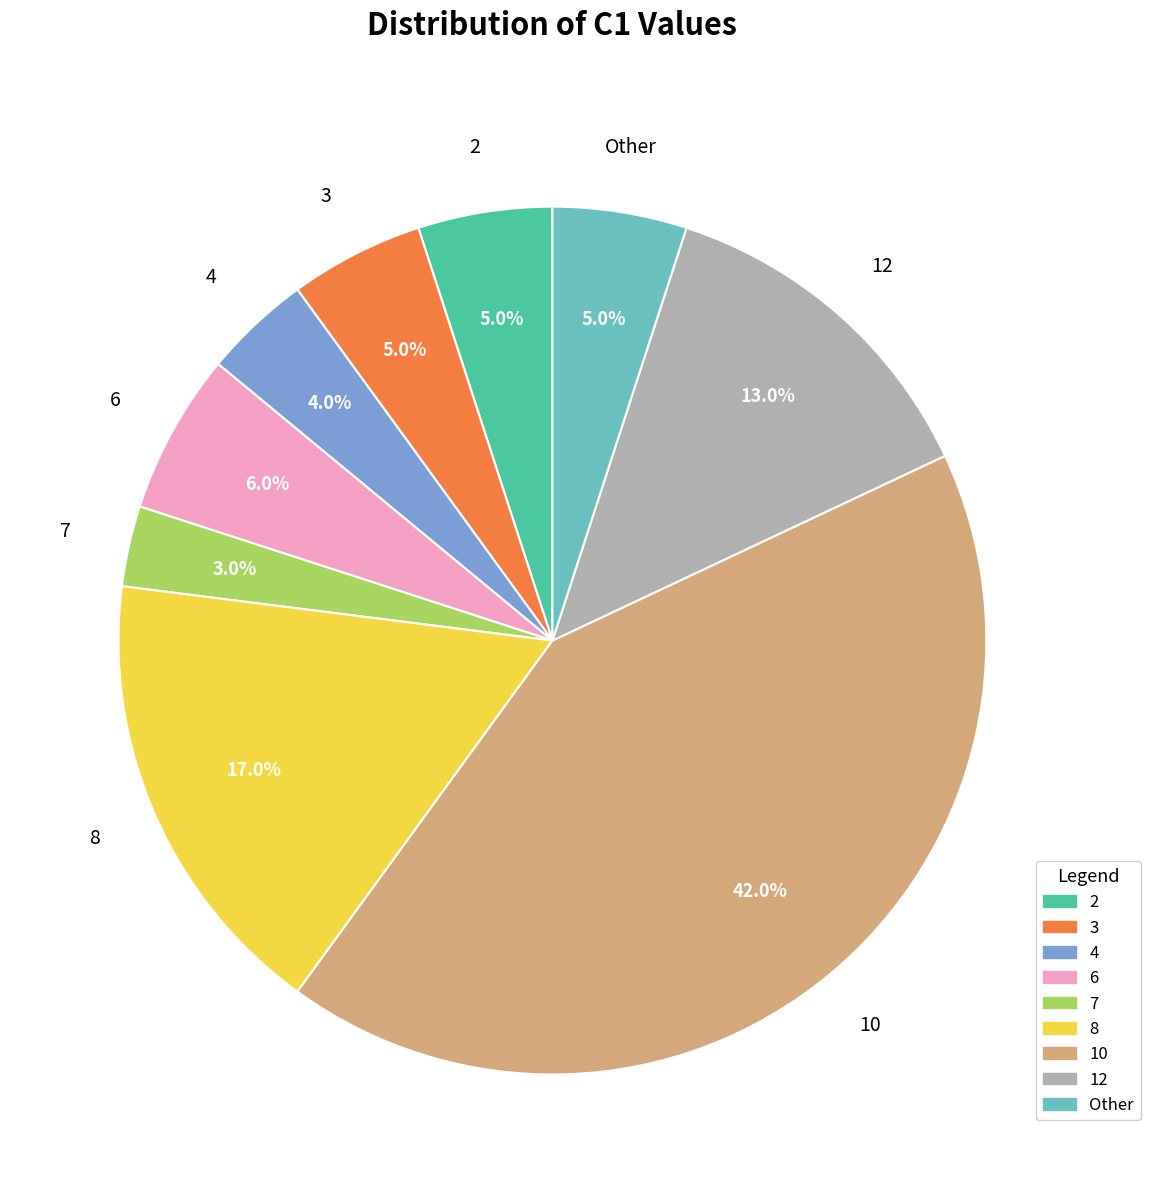

Is there a majority slice in this chart?

No